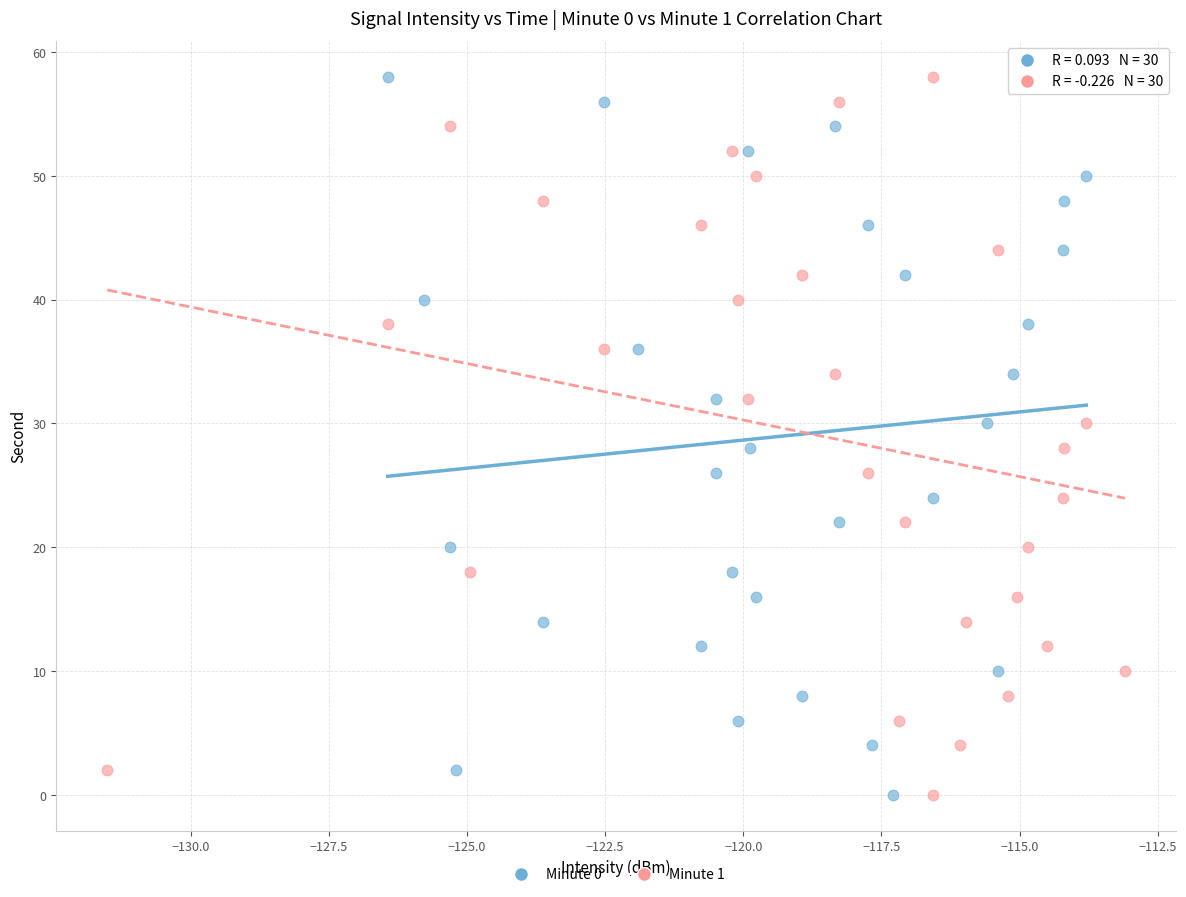

What are all the series names shown in the legend?

Minute 0, Minute 1